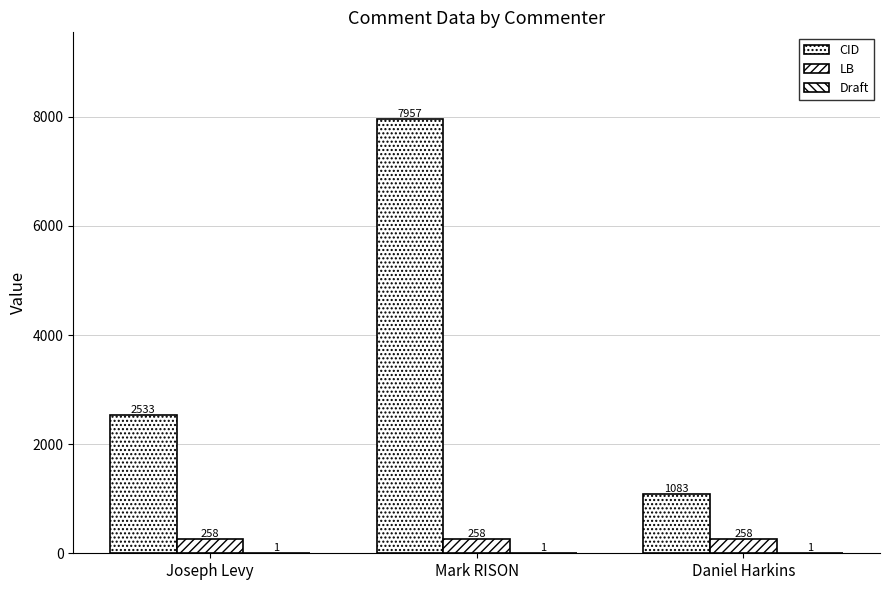

How many groups of bars are there?

3